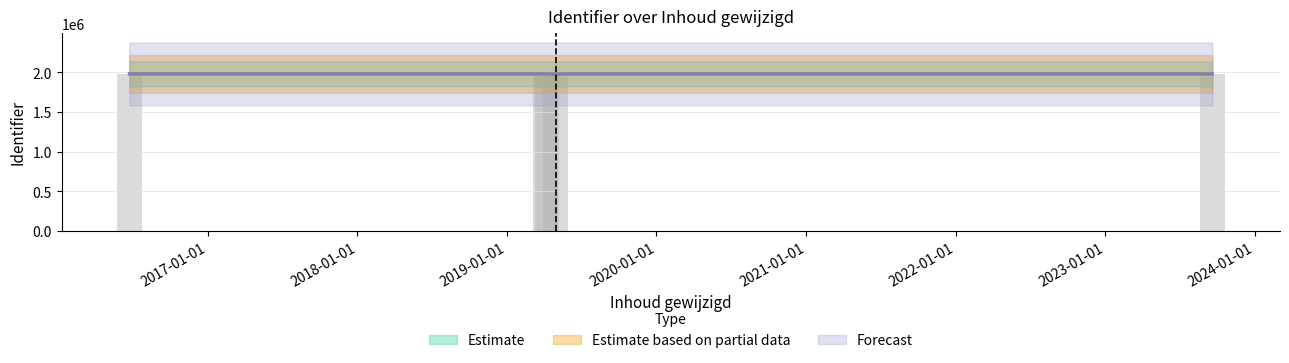

Which label corresponds to the smallest value in the chart?

2016-06-23